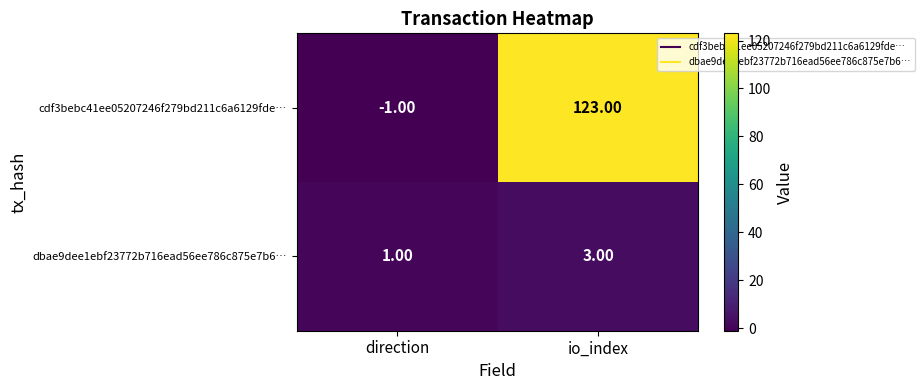

What is the sum of all cdf3bebc41ee05207246f279bd211c6a6129fde… values?

122